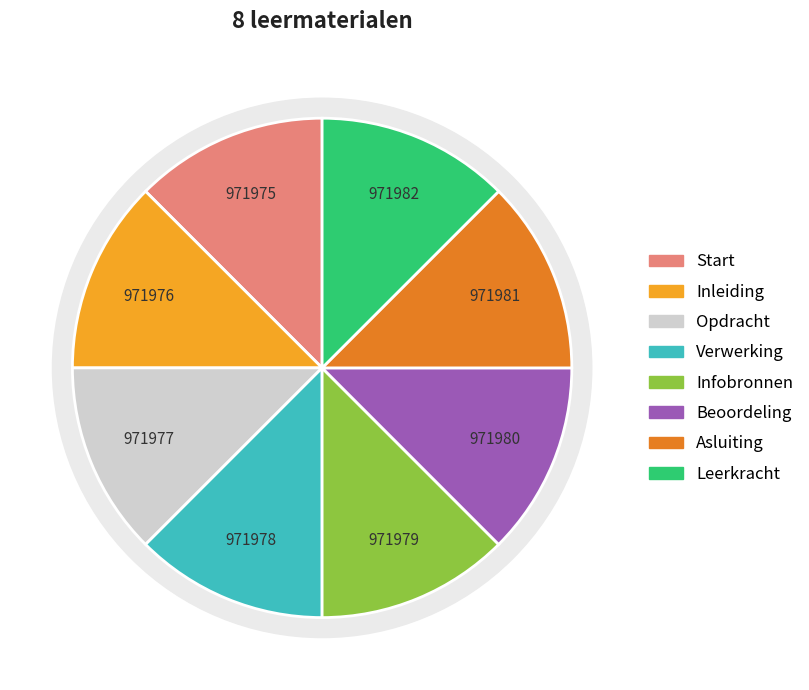

Is there any slice that represents more than half of the pie?

No